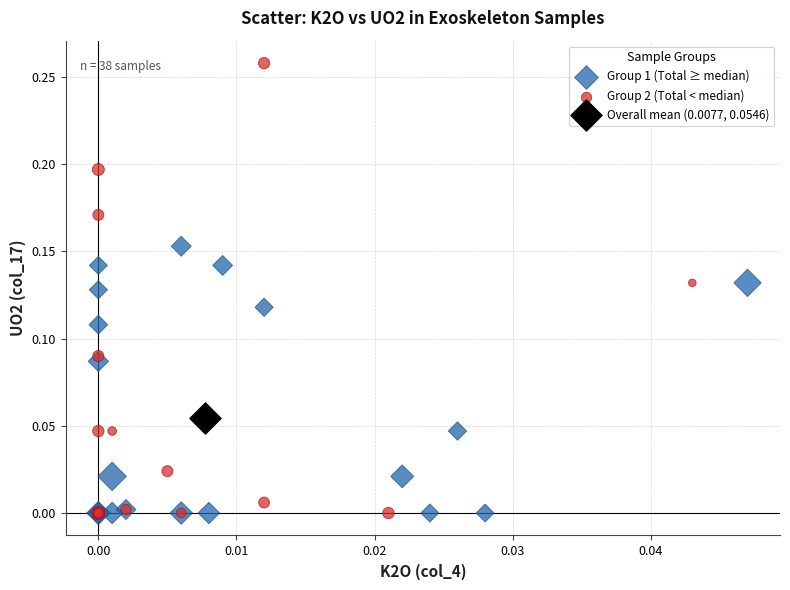

Which series reaches the maximum Y coordinate?

Group 2 (Total < median)